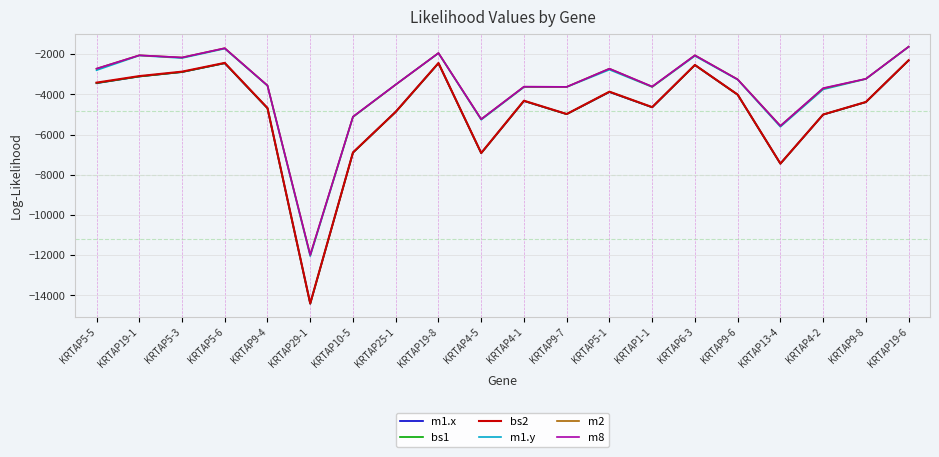

The bs2 series shows -2433.2 at KRTAP5-6. True or false?

True